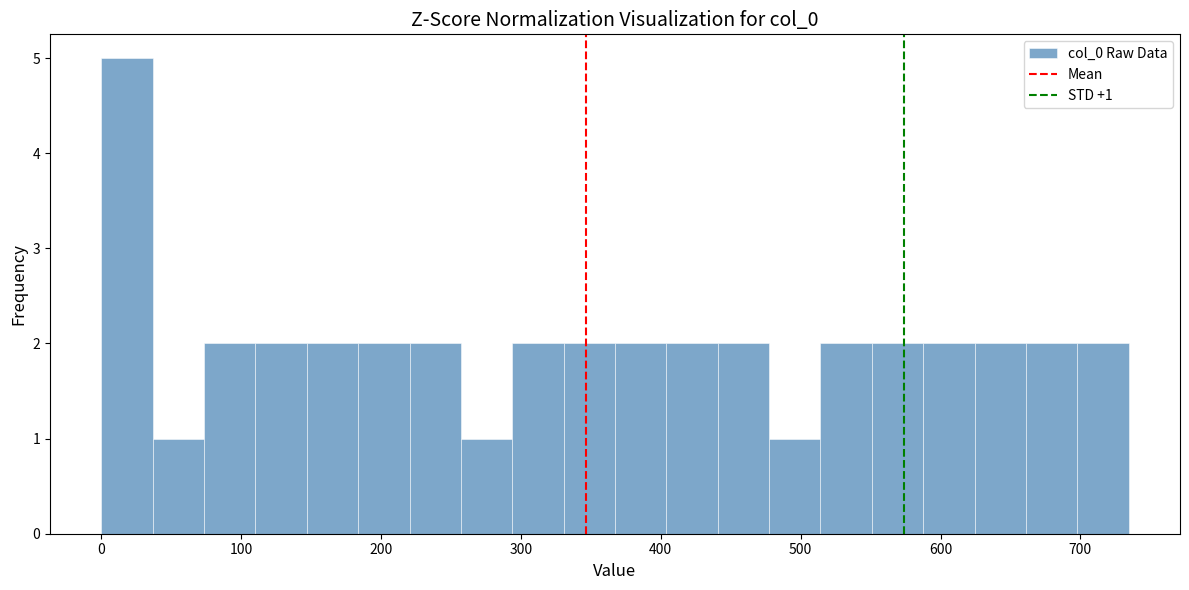

Read against the x-axis, roughly where is the centre of the tallest bar?

20